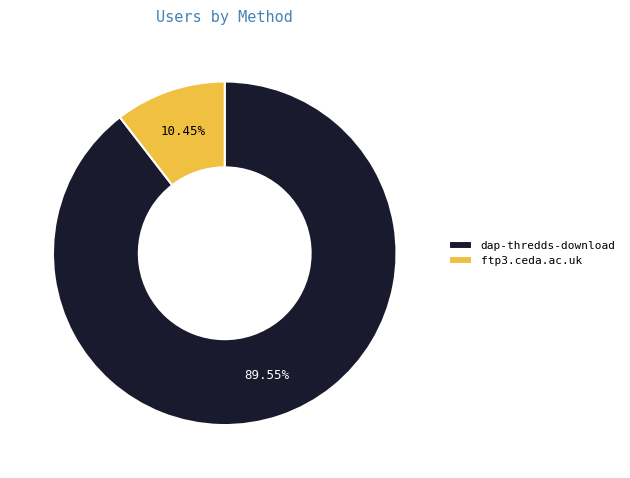

To the nearest percent, what is the average slice percentage?

50%